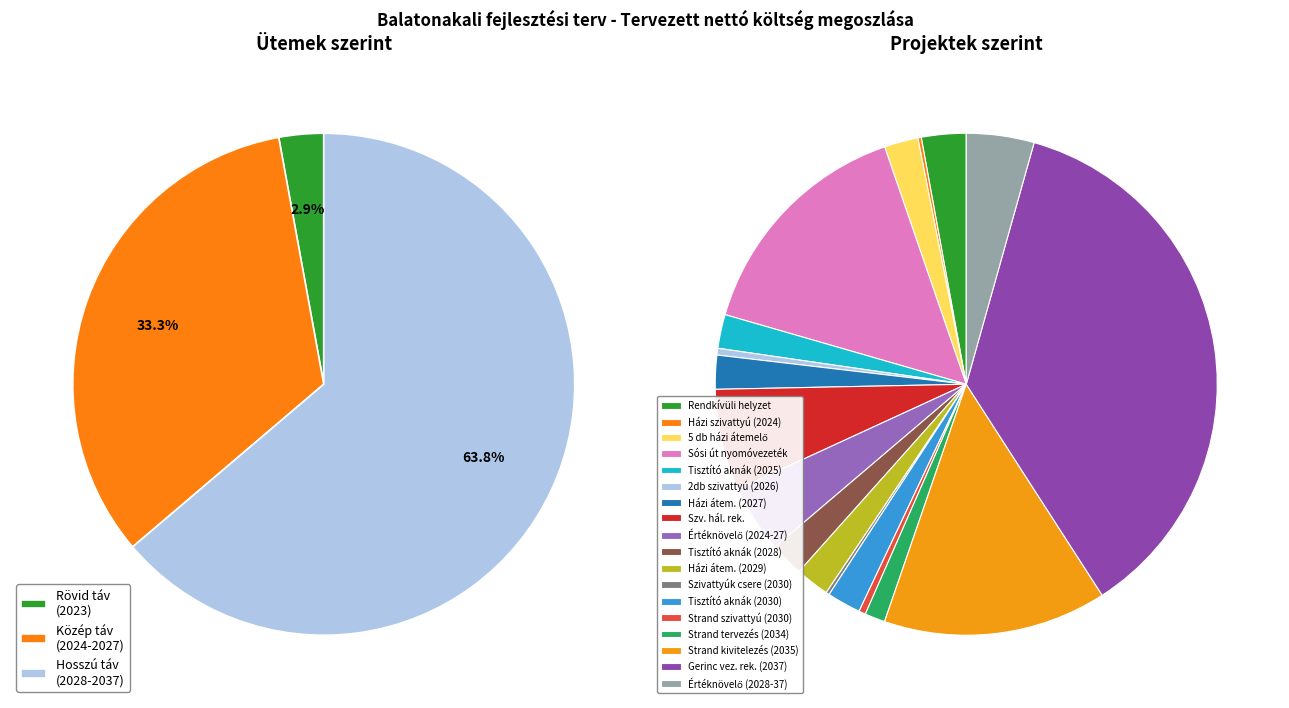

Is it true that B.akali szv. hál rekonstrukció is 7% of the pie?

True